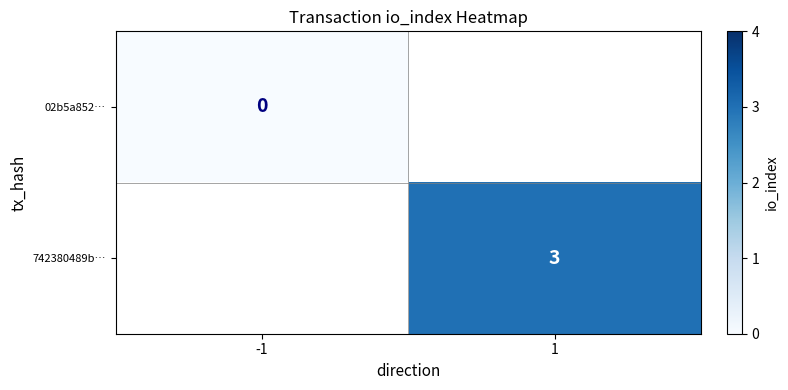

Is it true that 742380489b… equals 3 at 1?

True